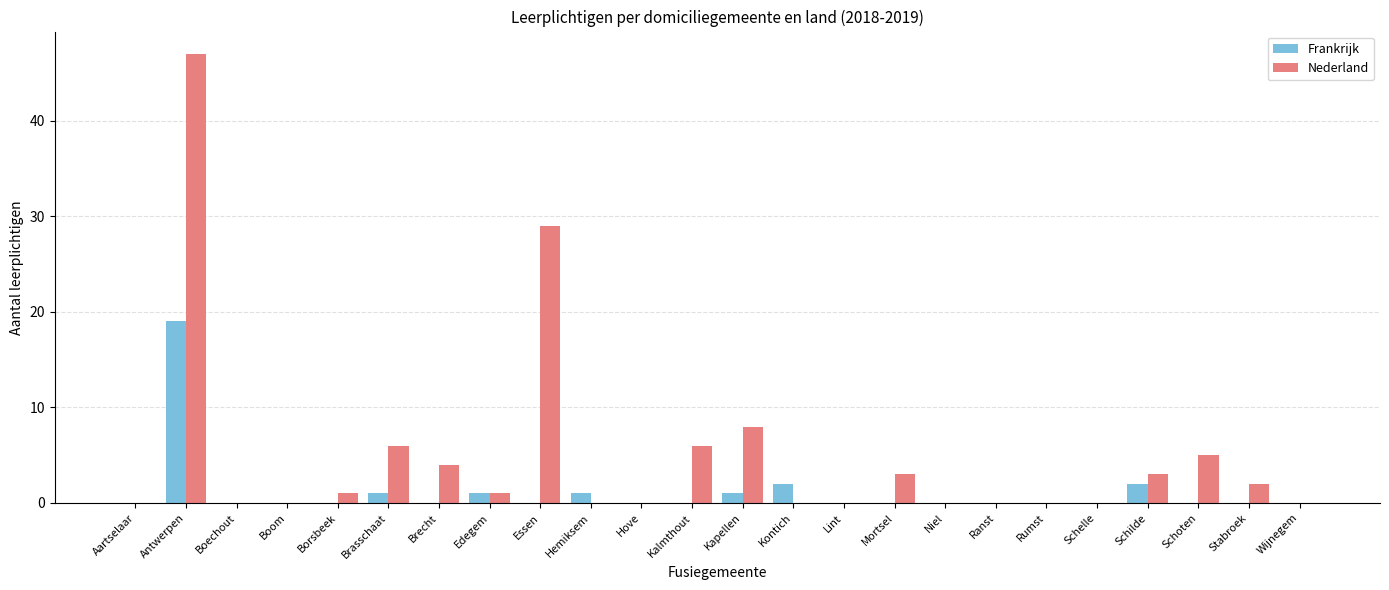

Reading left to right, extract all data points from this chart.

Frankrijk: 0	19	0	0	0	1	0	1	0	1	0	0	1	2	0	0	0	0	0	0	2	0	0	0
Nederland: 0	47	0	0	1	6	4	1	29	0	0	6	8	0	0	3	0	0	0	0	3	5	2	0